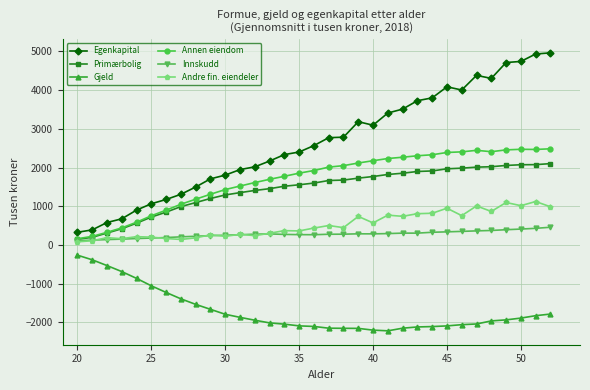

Which series has the largest range (max minus min)?

Egenkapital